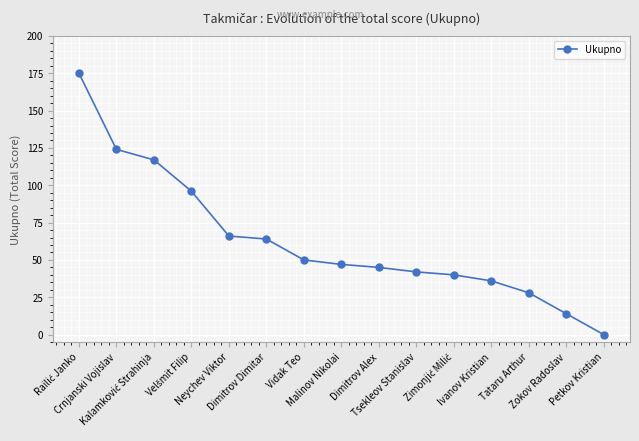

How many distinct data groups are displayed?

1